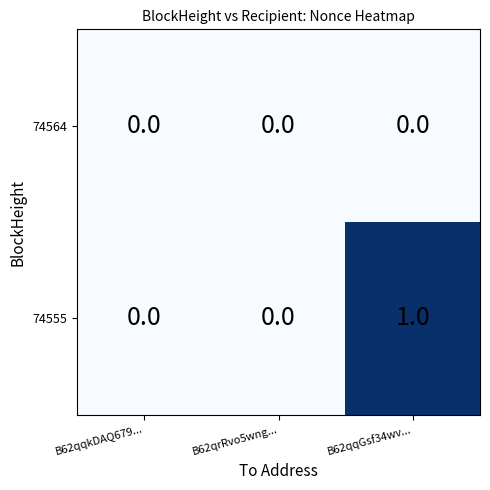

Reading left to right, transcribe all the data shown in this chart.

74564: B62qqkDAQ679...=0	B62qrRvo5wng...=0	B62qqGsf34wv...=0
74555: B62qqkDAQ679...=0	B62qrRvo5wng...=0	B62qqGsf34wv...=1